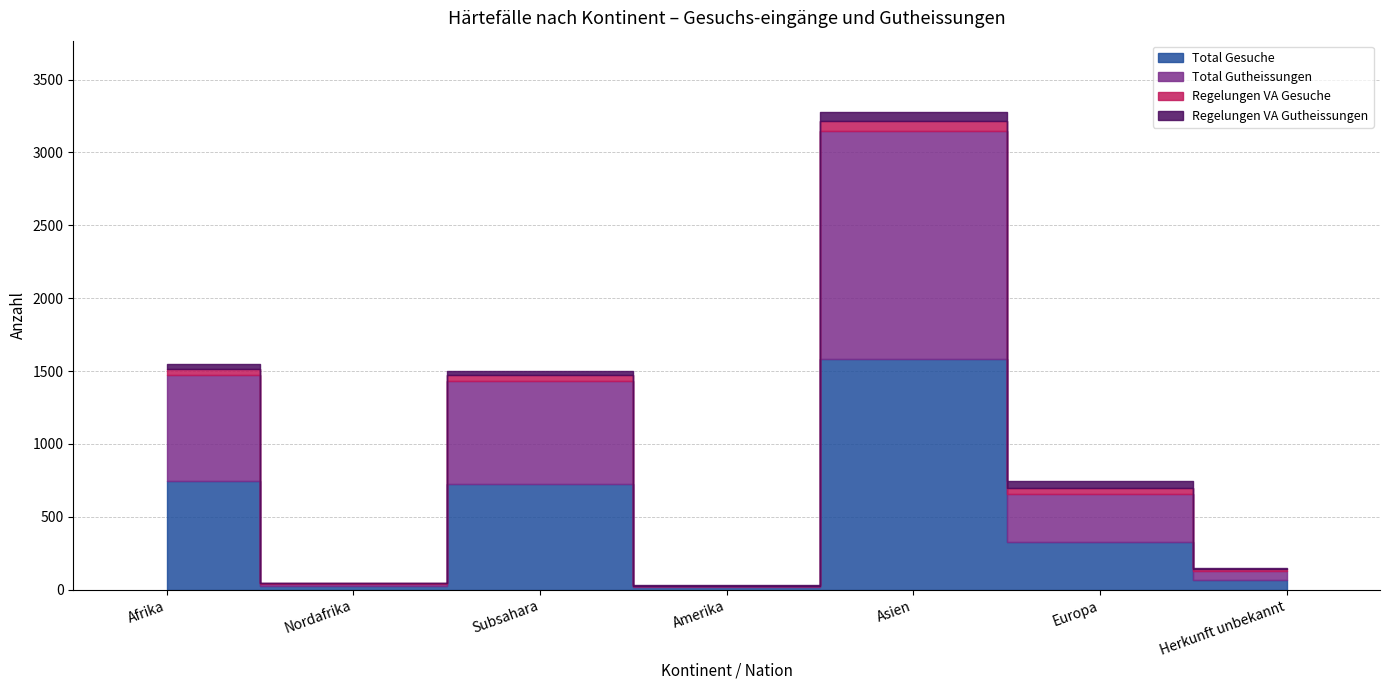

The value of Regelungen VA Gesuche at Afrika is 70. True or false?

False